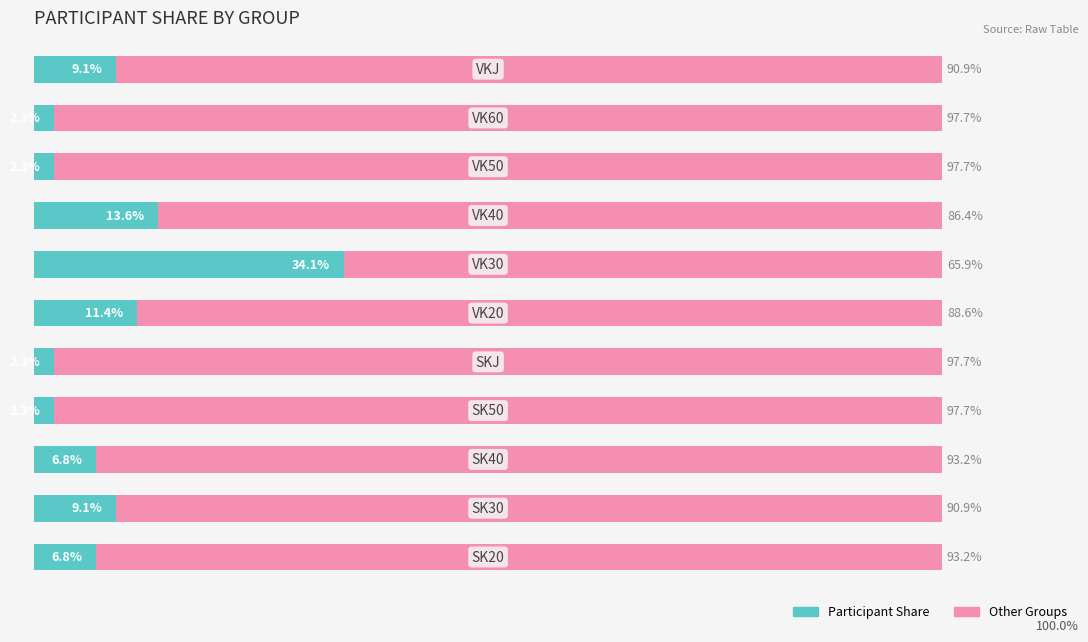

What are all the series names shown in the legend?

Participant Share, Other Groups